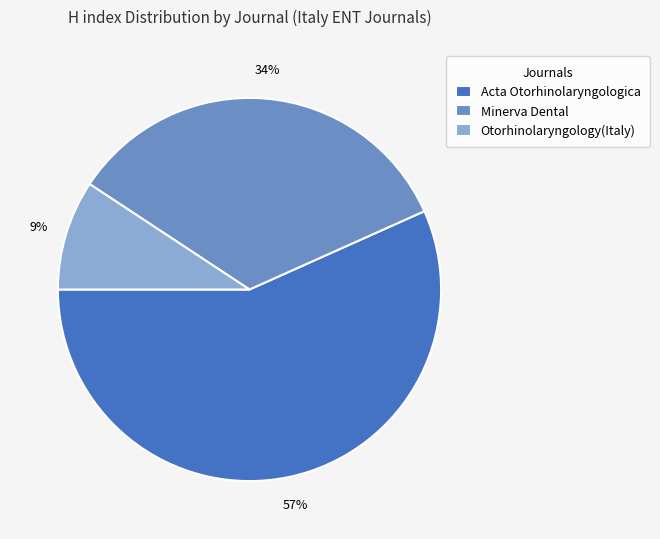

To the nearest percent, what is the combined percentage of Acta Otorhinolaryngologica and Minerva Dental?

91%